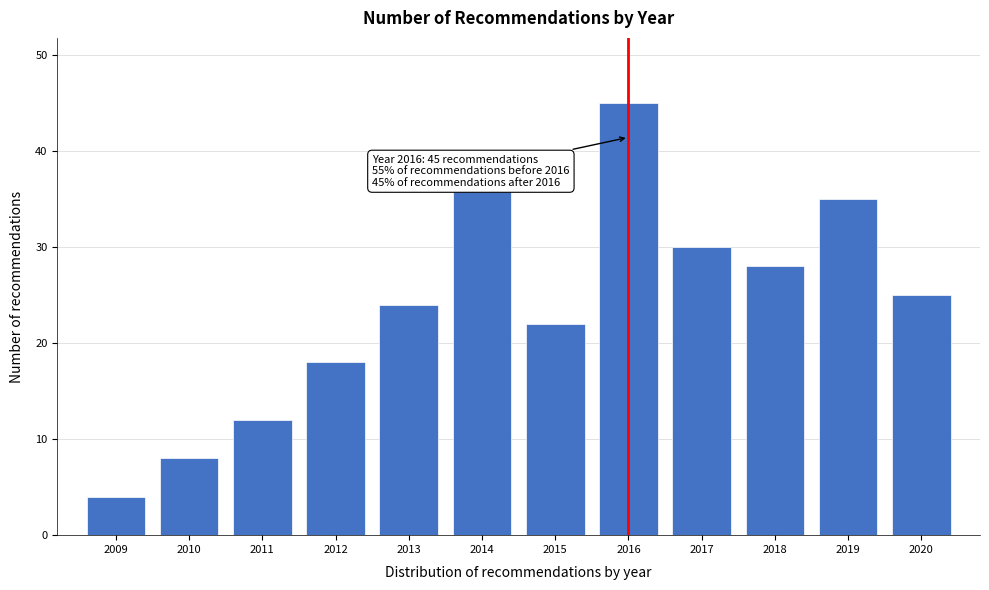

Reading left to right, extract all data points from this chart.

4	8	12	18	24	36	22	45	30	28	35	25